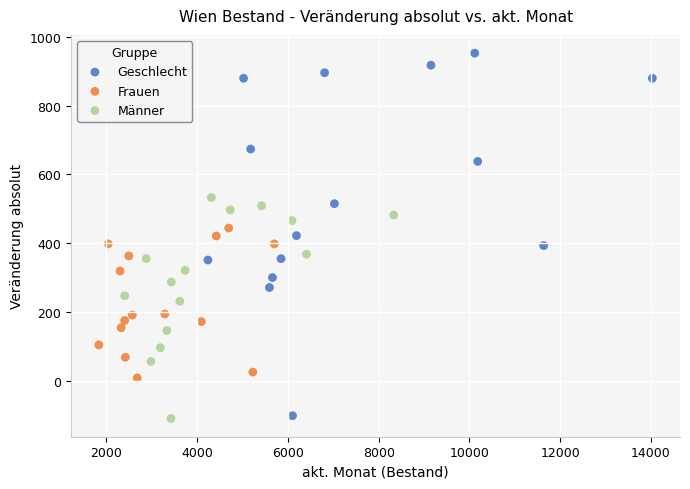

Which series has the widest spread of Y values?

Geschlecht